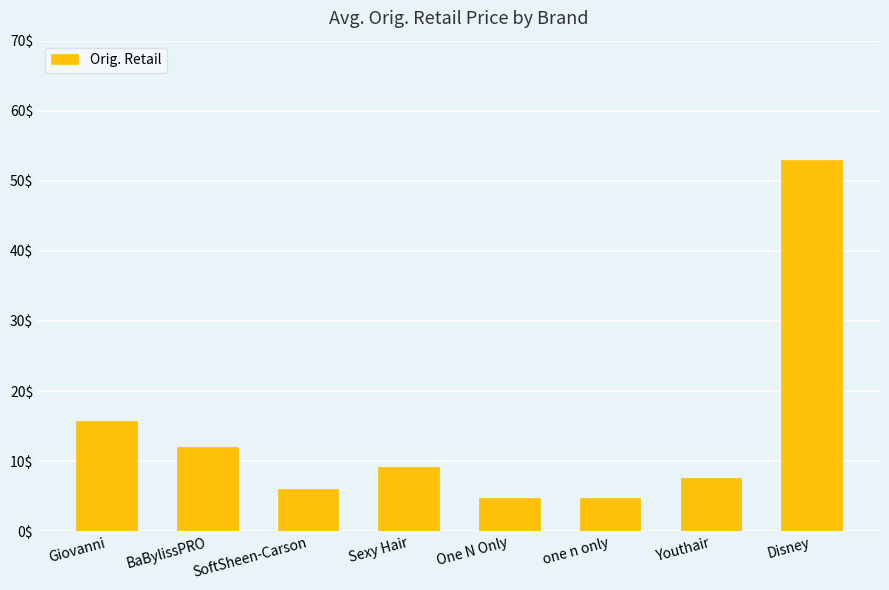

True or false: the data shows 7.6 at Youthair.

True